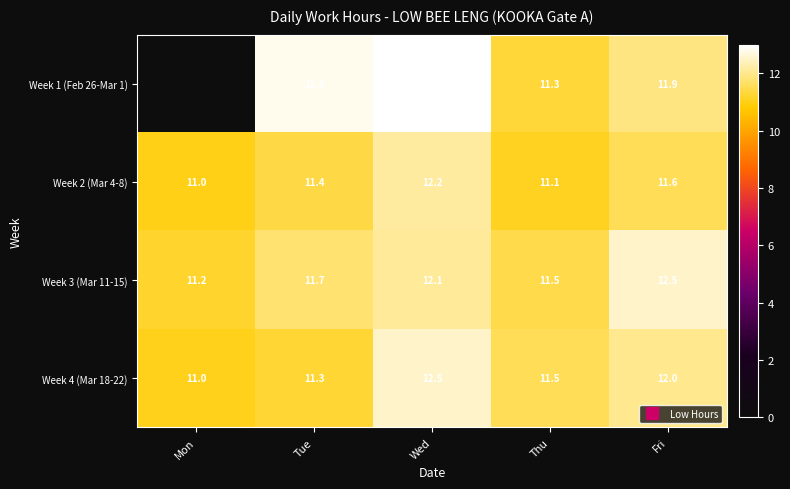

What is the sum of all Week 3 (Mar 11-15) values?

59.0